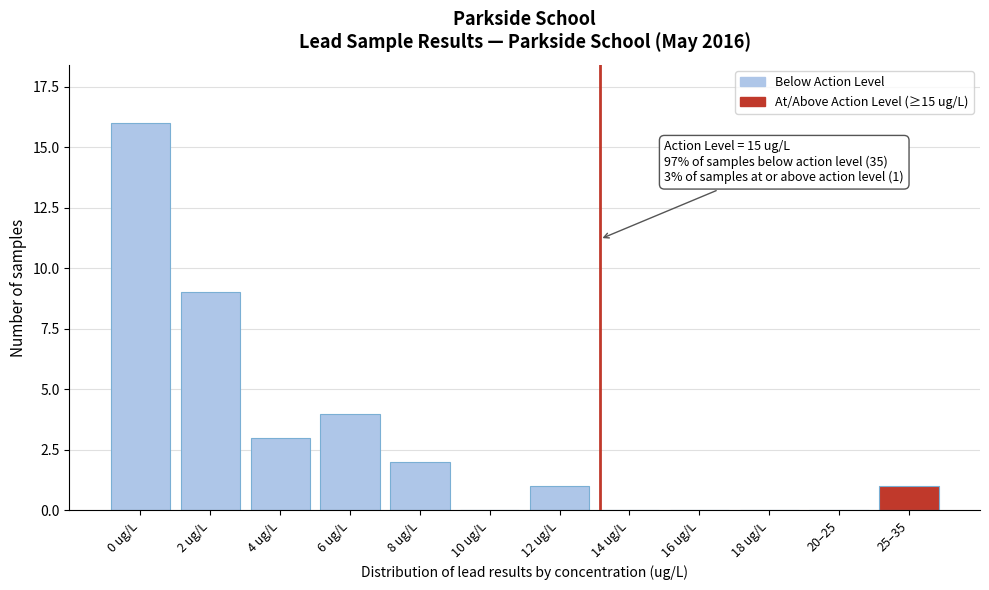

Reading right to left, list all the values displayed in this chart.

25–35=1	20–25=0	18 ug/L=0	16 ug/L=0	14 ug/L=0	12 ug/L=1	10 ug/L=0	8 ug/L=2	6 ug/L=4	4 ug/L=3	2 ug/L=9	0 ug/L=16